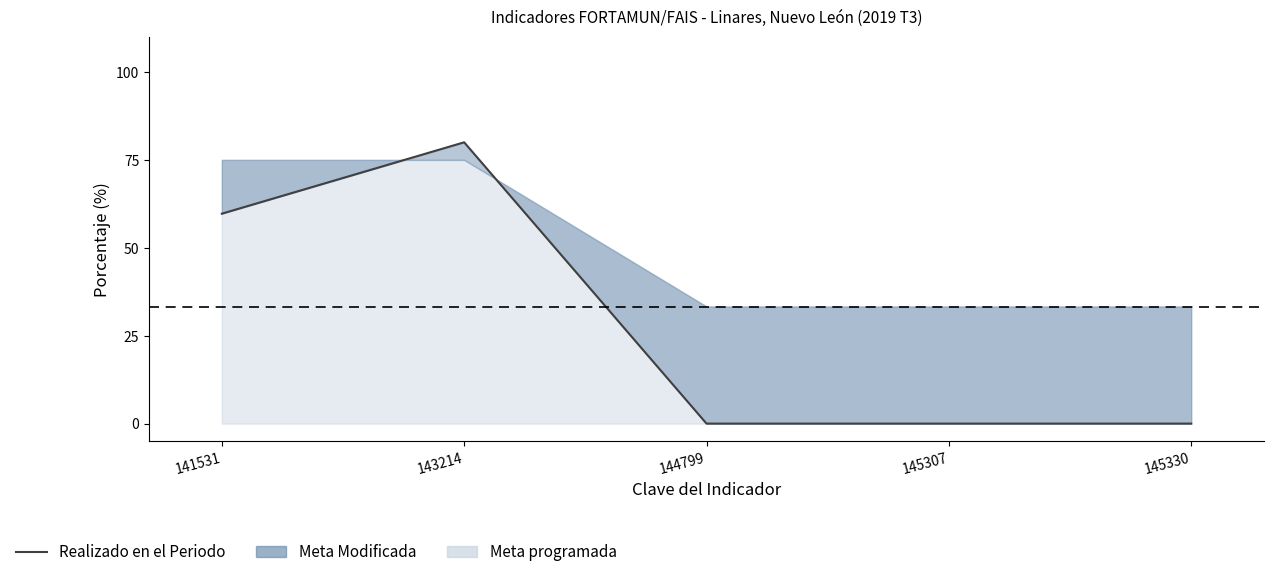

Does the chart have visible grid lines?

No